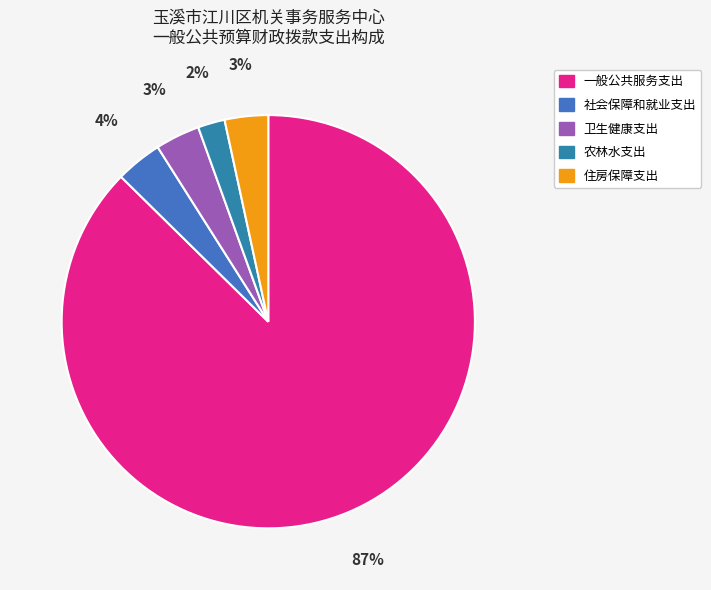

Is there any slice that represents more than half of the pie?

Yes